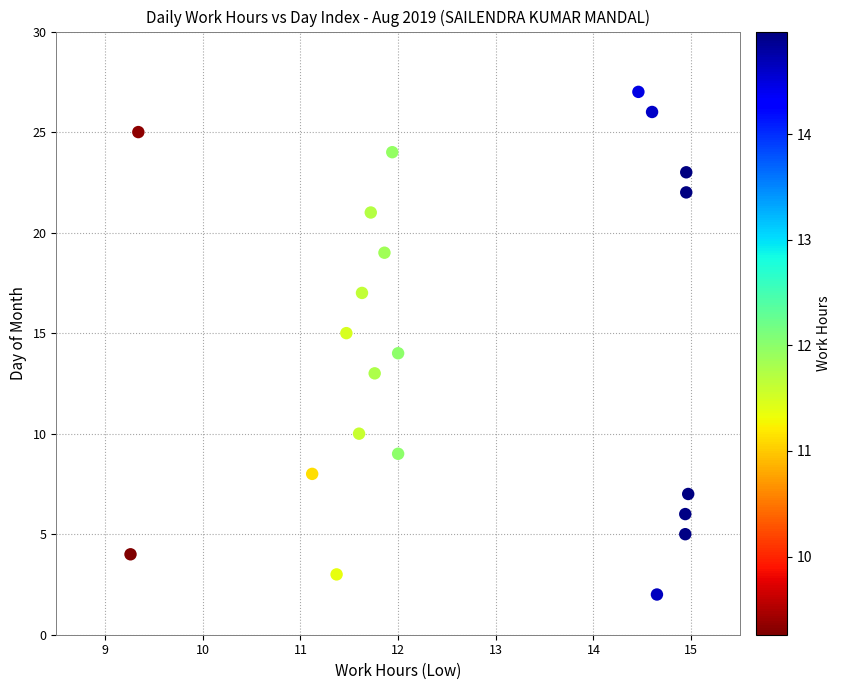

What is the range of Y values (max minus min)?

25